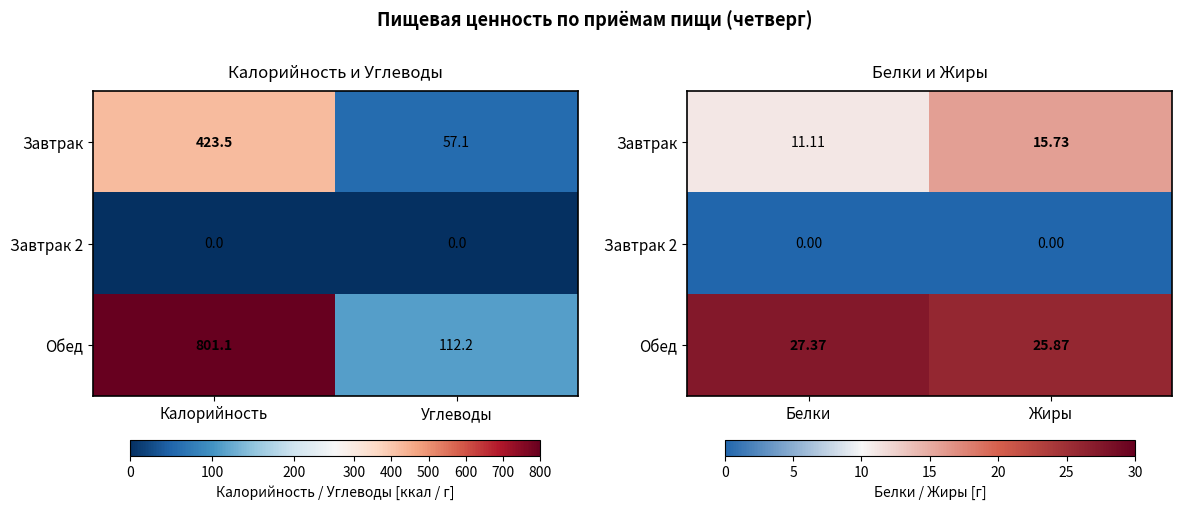

The value of Завтрак 2 at Белки is 0.0. True or false?

True